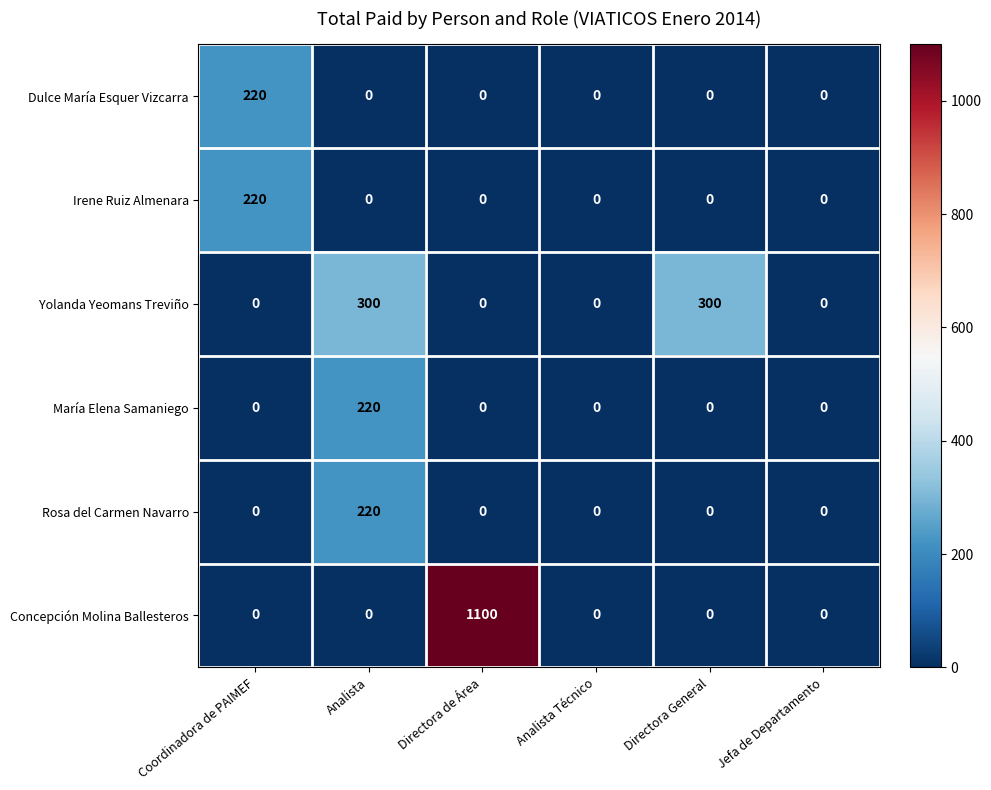

How many categories are shown in the chart?

6